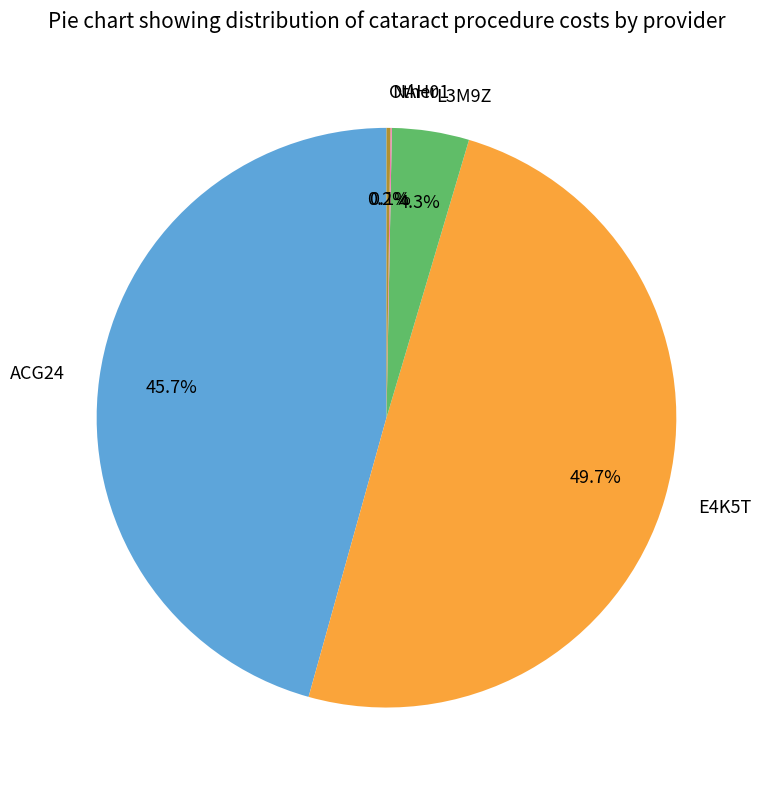

To the nearest percent, what is the average slice percentage?

20%